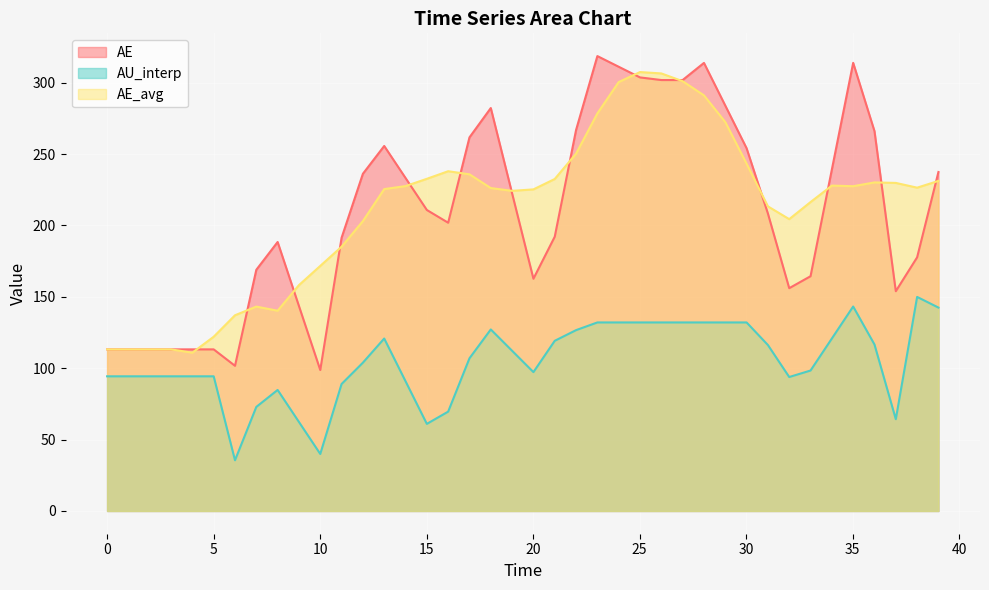

True or false: AU_interp and AE_avg intersect in this chart.

False